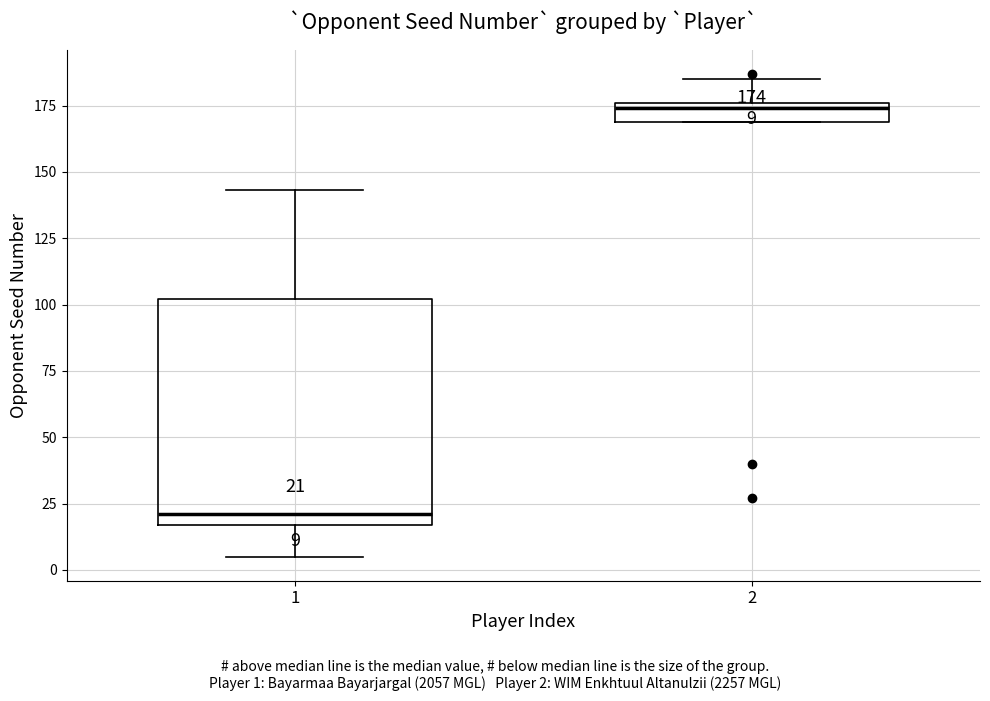

Which box's median line is the highest?

2